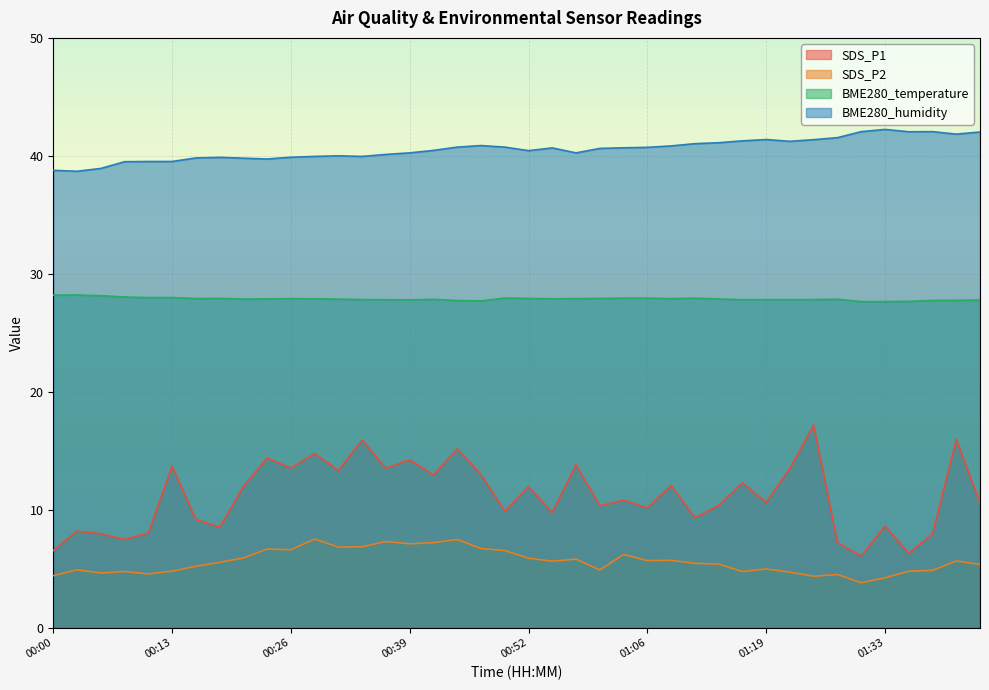

How many lines are shown in the chart?

4